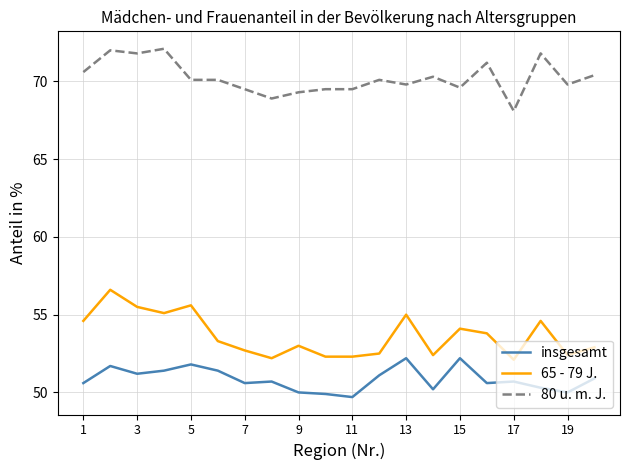

Rank the series by their maximum value, from lowest to highest.

insgesamt, 65 - 79 J., 80 u. m. J.